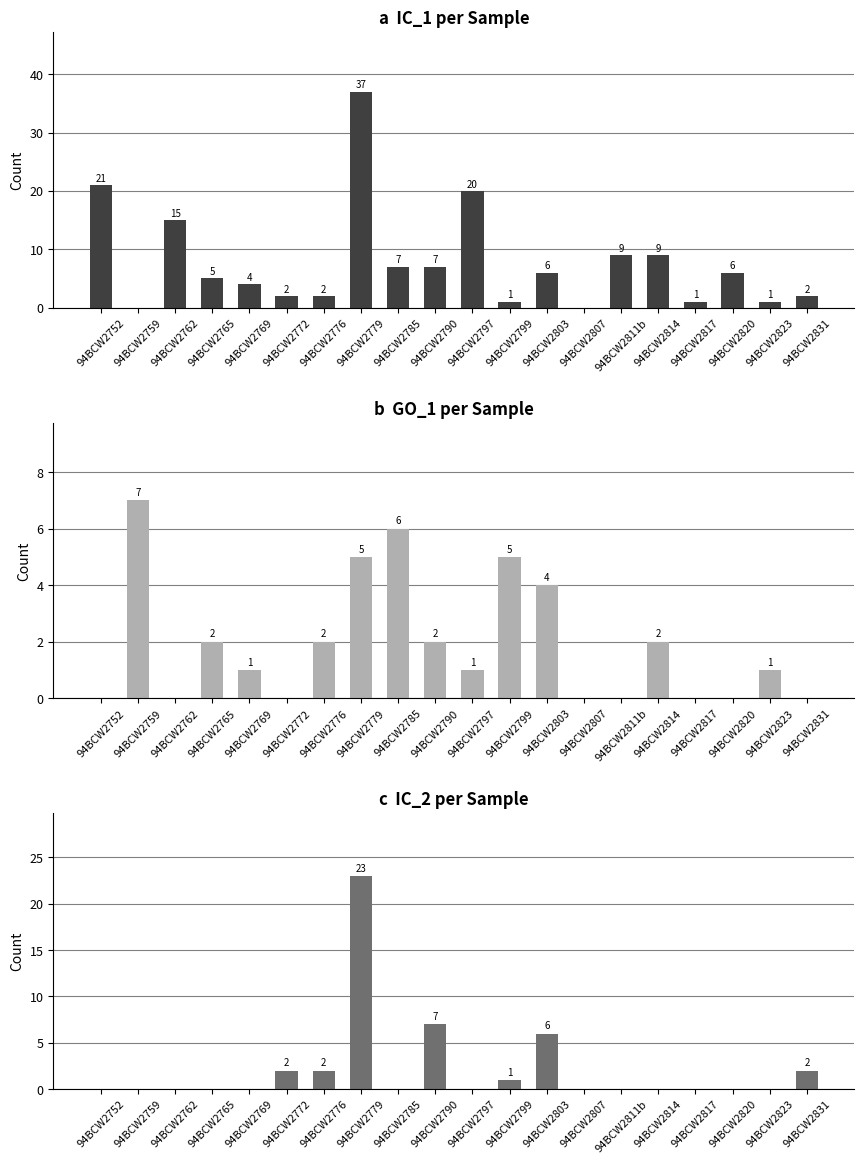

At which category does the chart reach its peak across all series?

94BCW2779